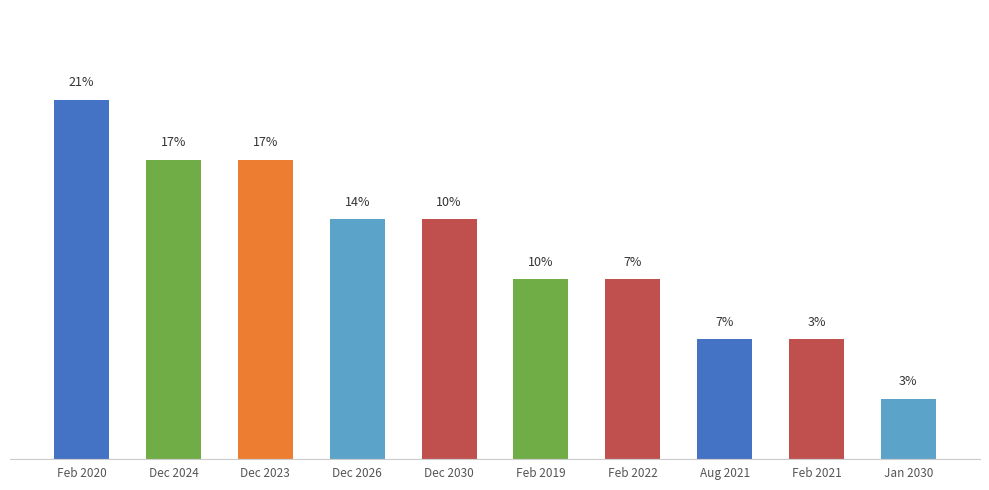

What is the change in value from Dec 2024 to Aug 2021?

-0.1